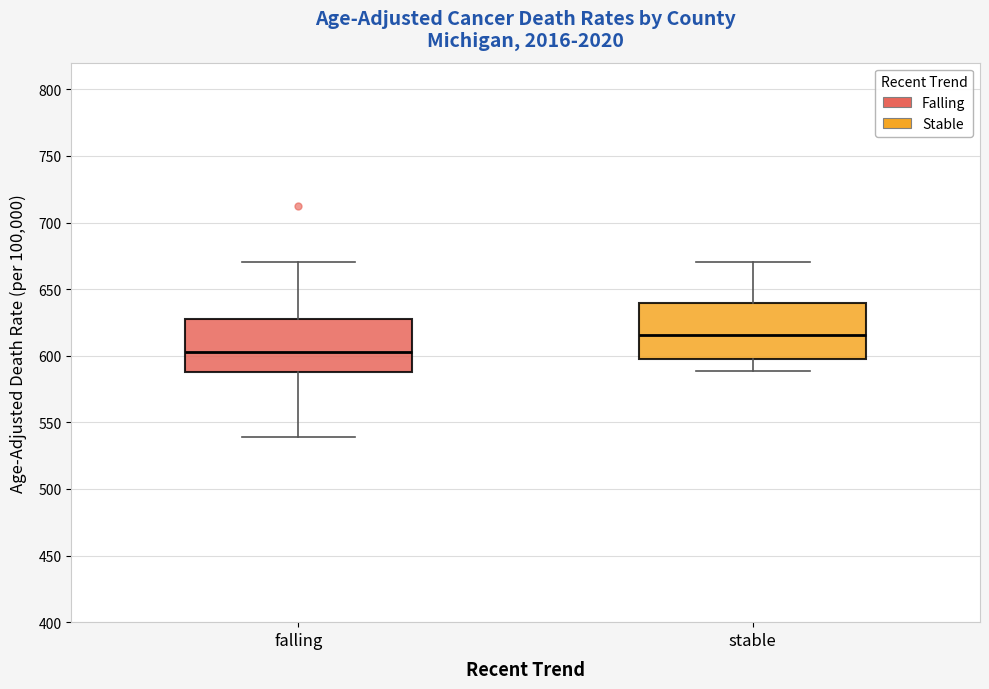

Reading left to right, read every box against the y-axis: the position of its median line, the range the box covers, and the ends of its whiskers. The values are not printed on the chart, so give them approximately, as read against the axis.

falling: median 605, box 590 to 625, whiskers 540 to 670
stable: median 615, box 600 to 640, whiskers 590 to 670